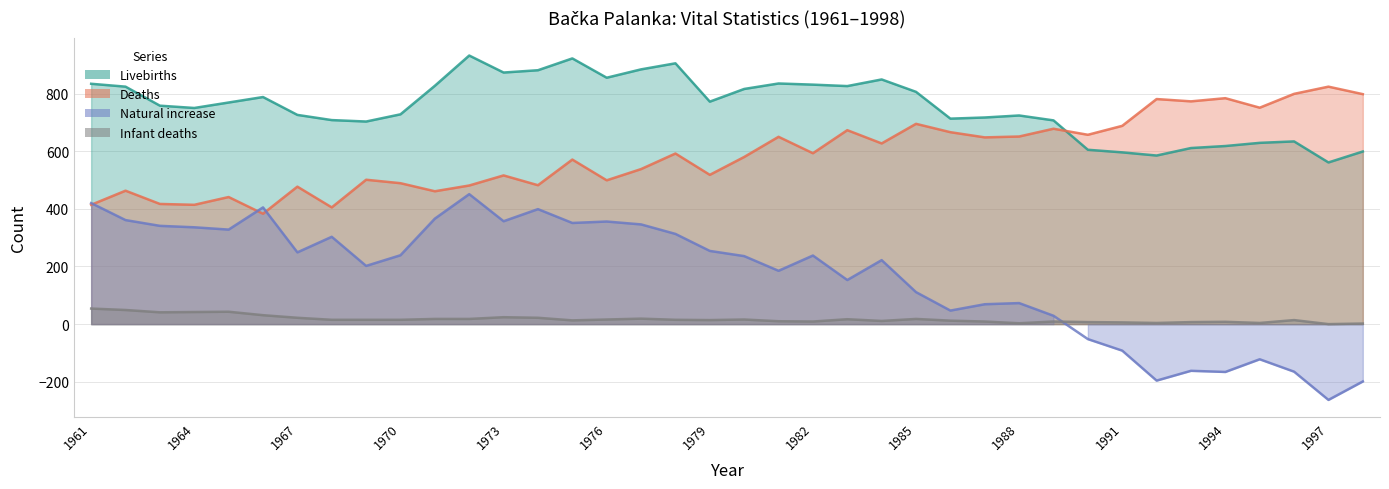

What are all the series names shown in the legend?

Livebirths, Deaths, Natural increase, Infant deaths